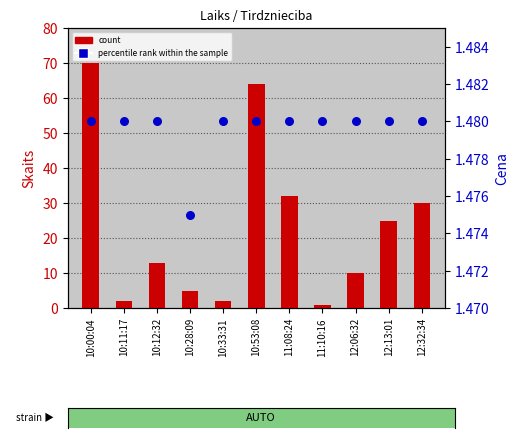

At how many categories does at least one series exceed 67?

1